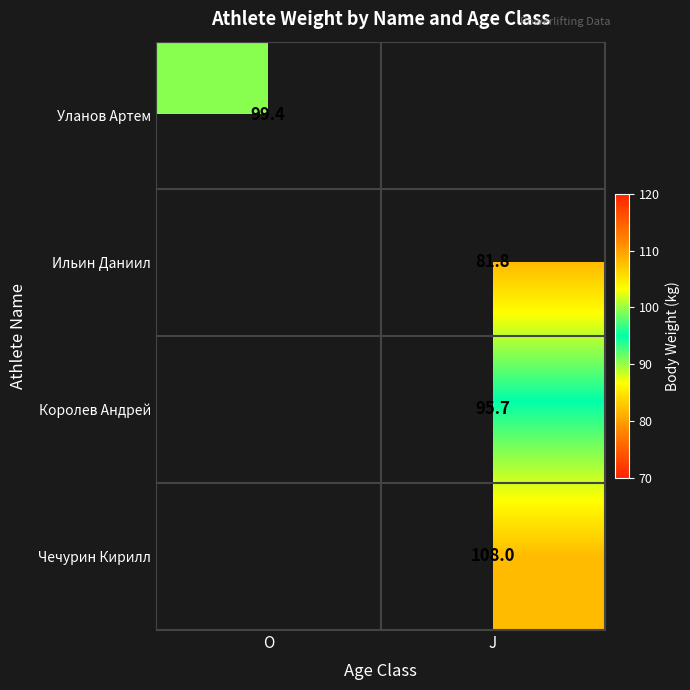

Is the value of Королев Андрей at J greater than the value of Чечурин Кирилл at J?

No